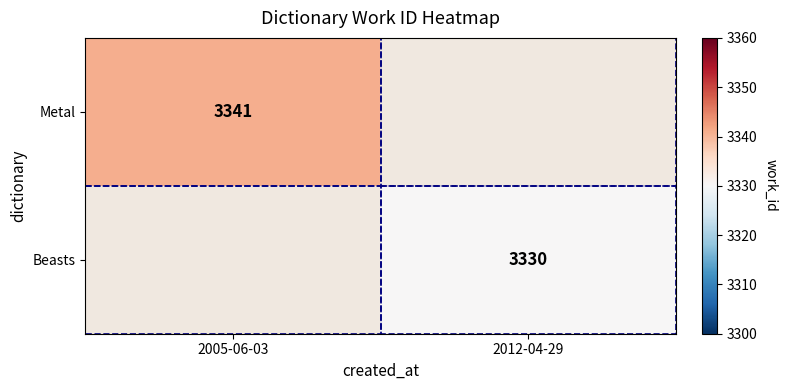

The value of Beasts at 2012-04-29 is 3330. True or false?

True